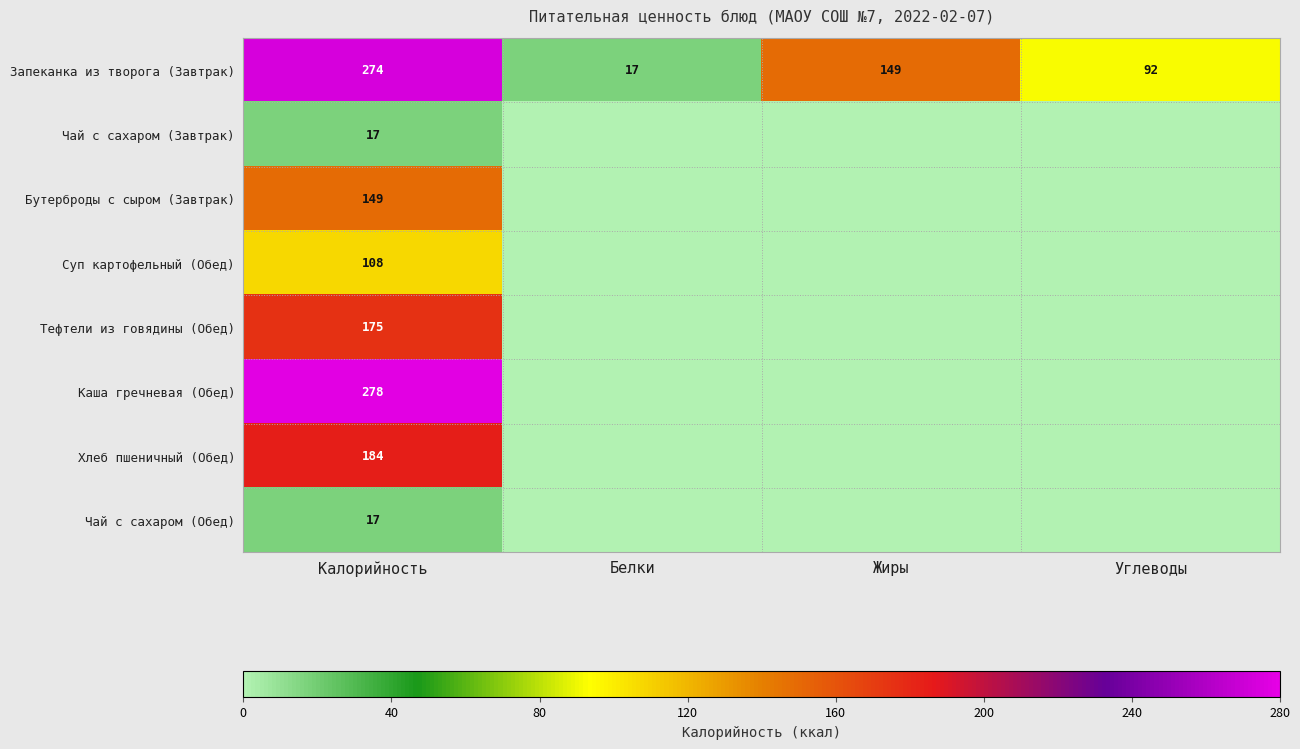

Rank the categories by Запеканка из творога (Завтрак) value from lowest to highest.

Белки, Углеводы, Жиры, Калорийность